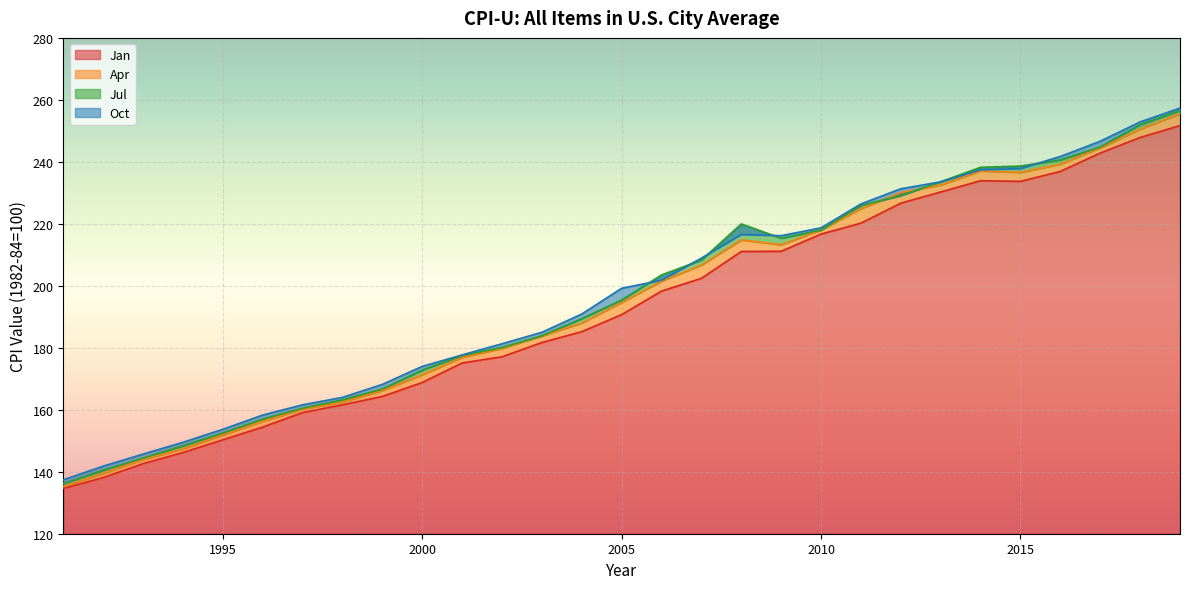

At which category does Jul reach its first local valley?

2009